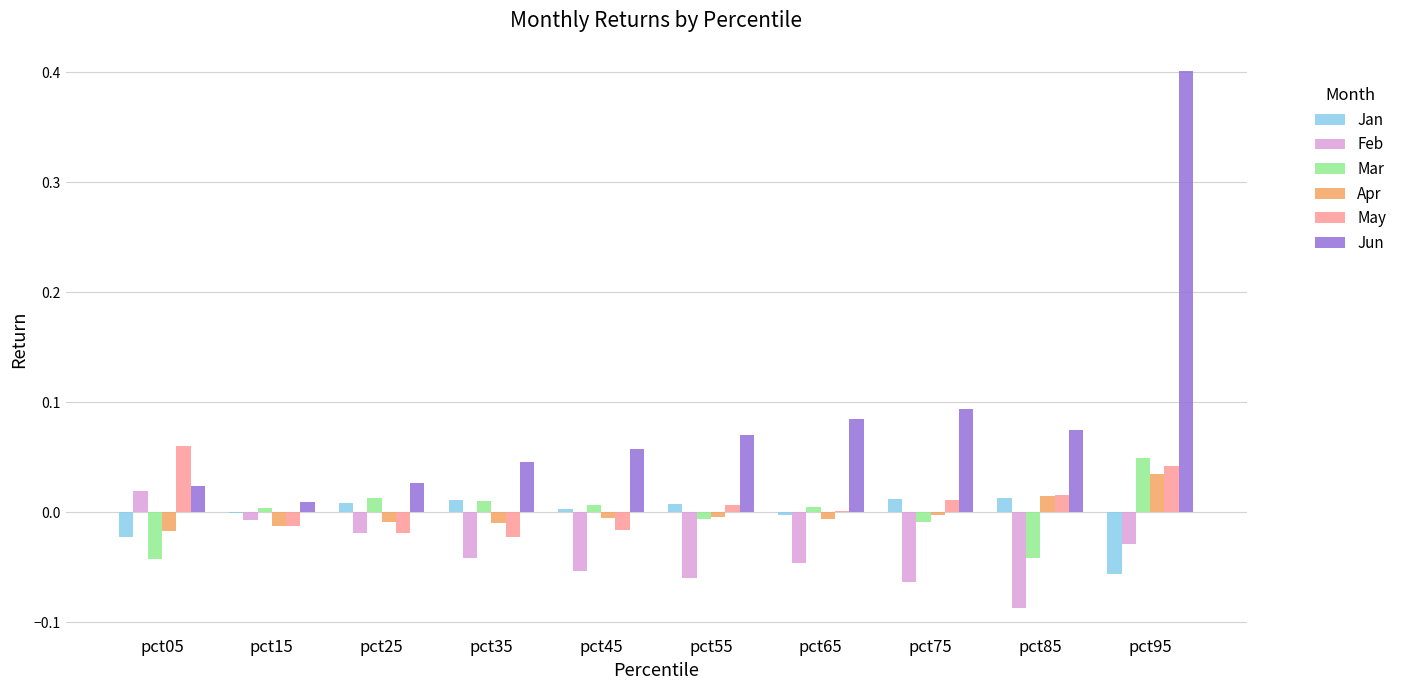

Is the value of Mar at pct05 greater than the value of Jan at pct35?

No